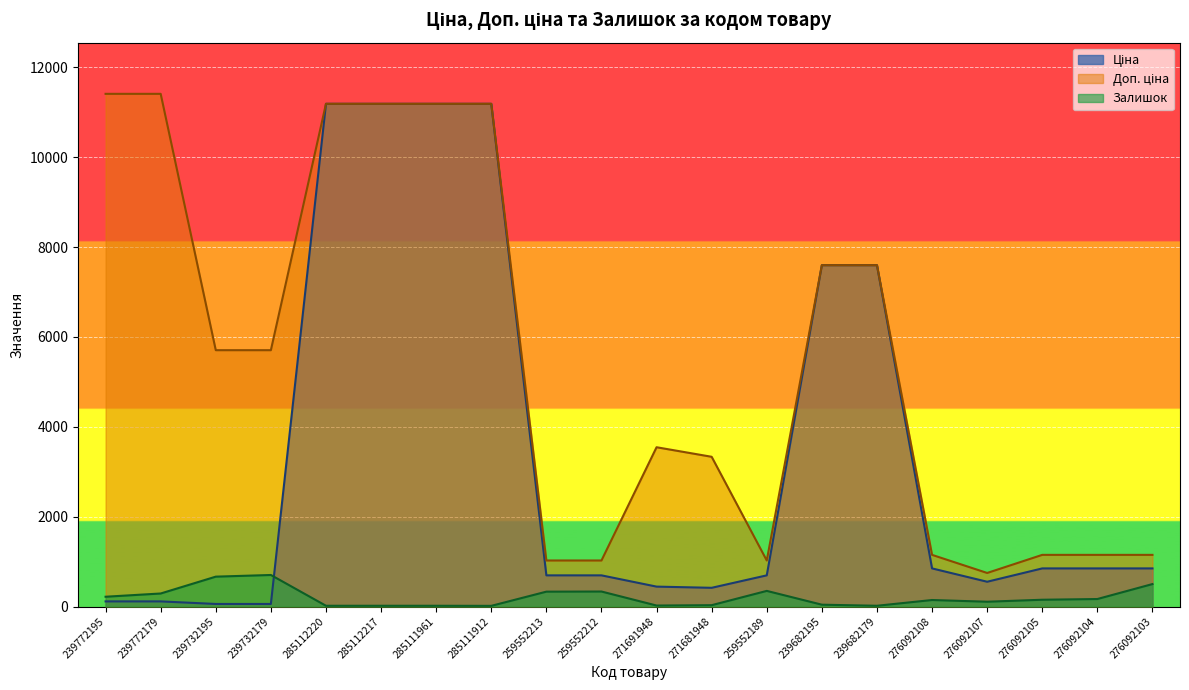

Which series has the largest total across all categories?

Доп. ціна